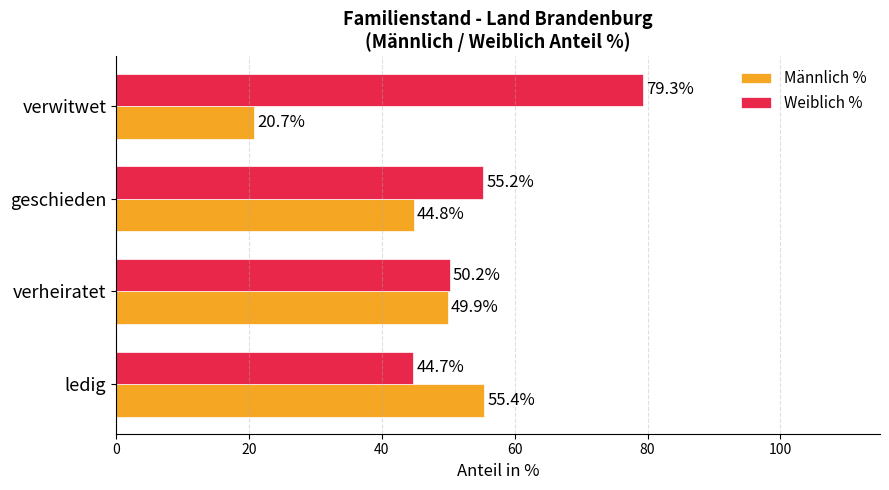

Count the number of data series in this chart.

2